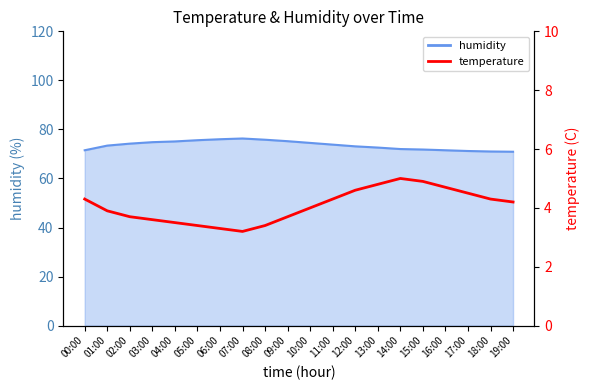

What is the label of the 12th point from the right?

08:00